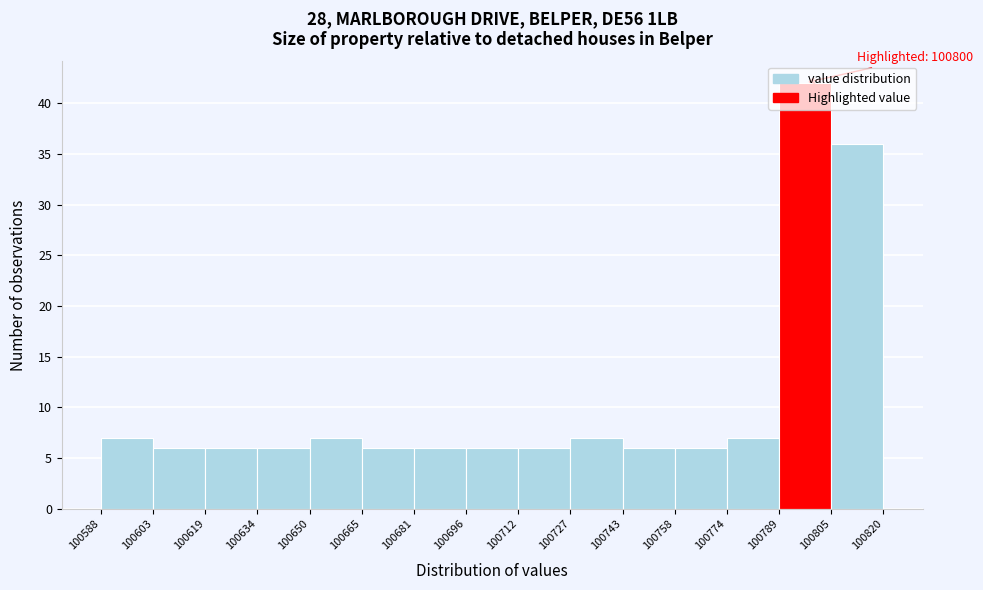

Over which range of the x-axis is the bar tallest?

100789 to 100805